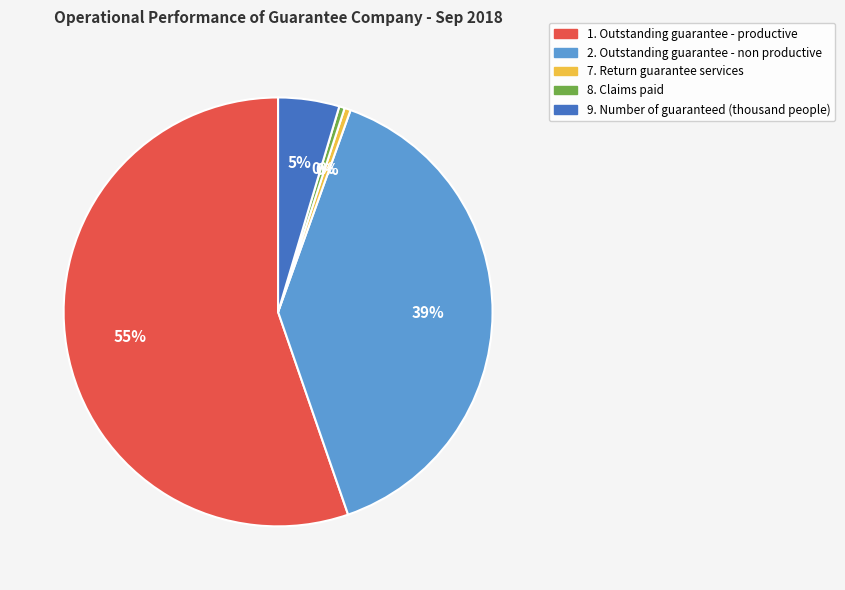

To the nearest percent, what is the average slice percentage?

20%